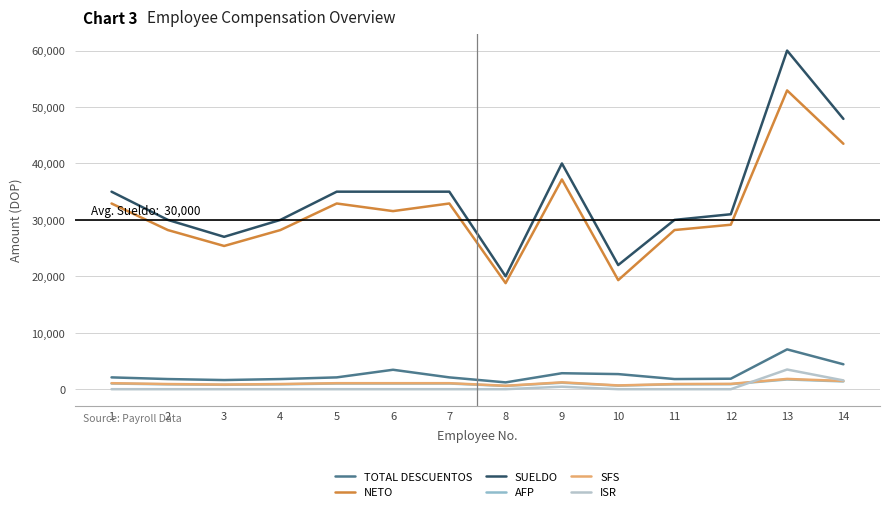

True or false: AFP has a value of 1004.5 at 7.

True